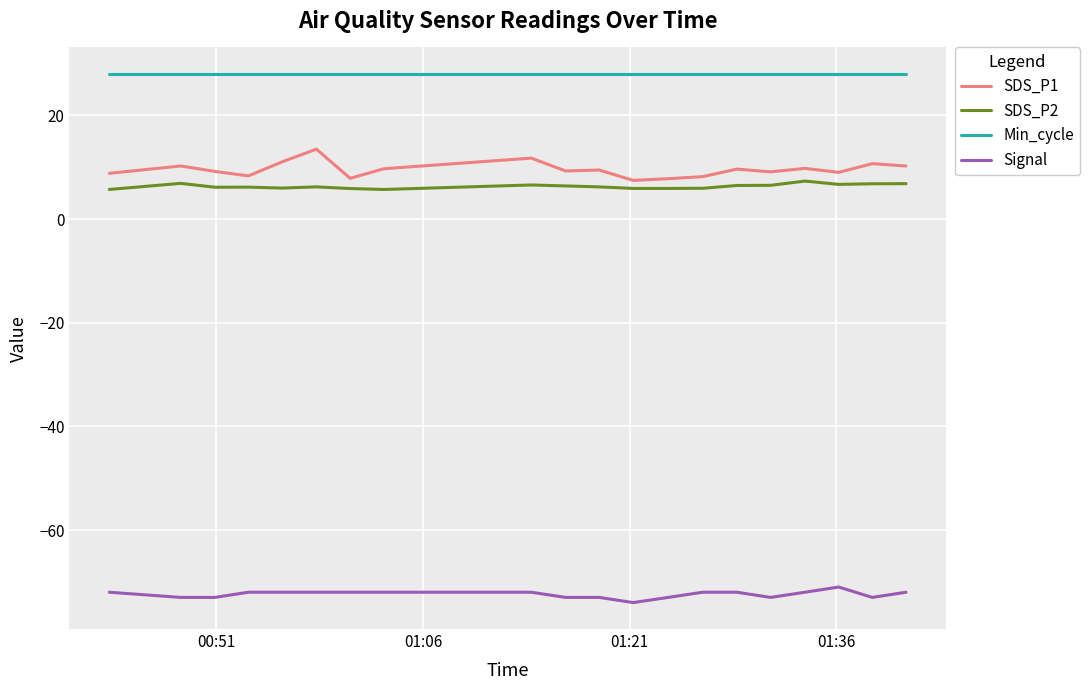

True or false: Signal and SDS_P1 intersect in this chart.

False